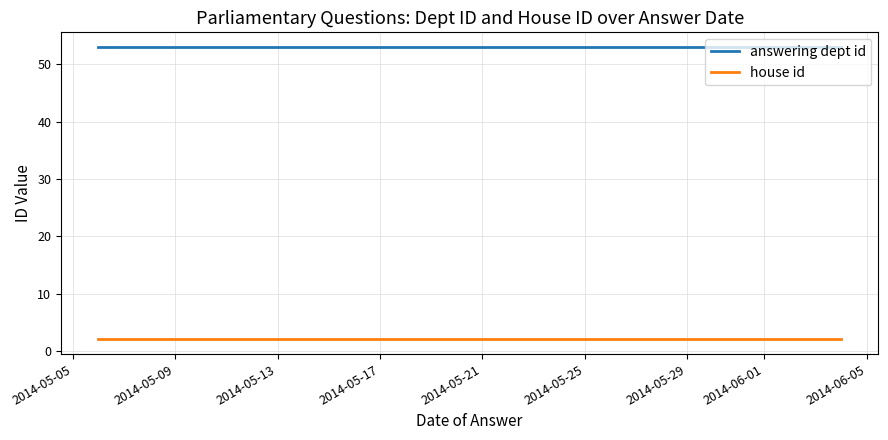

Rank the series by their maximum value, from highest to lowest.

answering dept id, house id